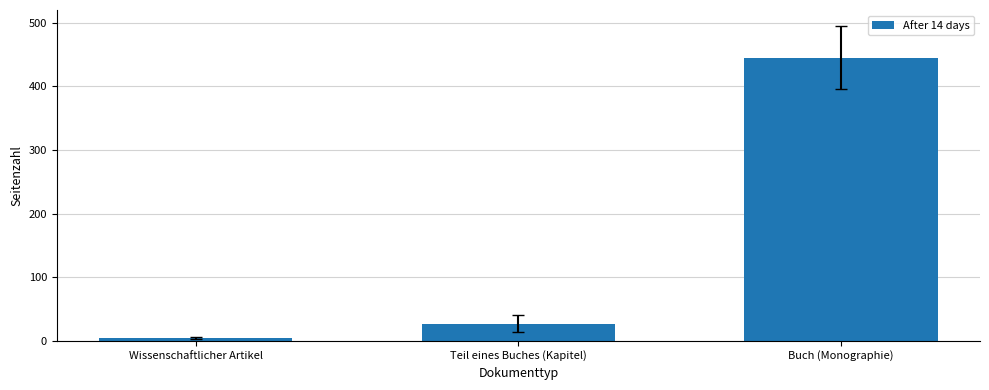

What is the maximum value shown in the chart?

445.0